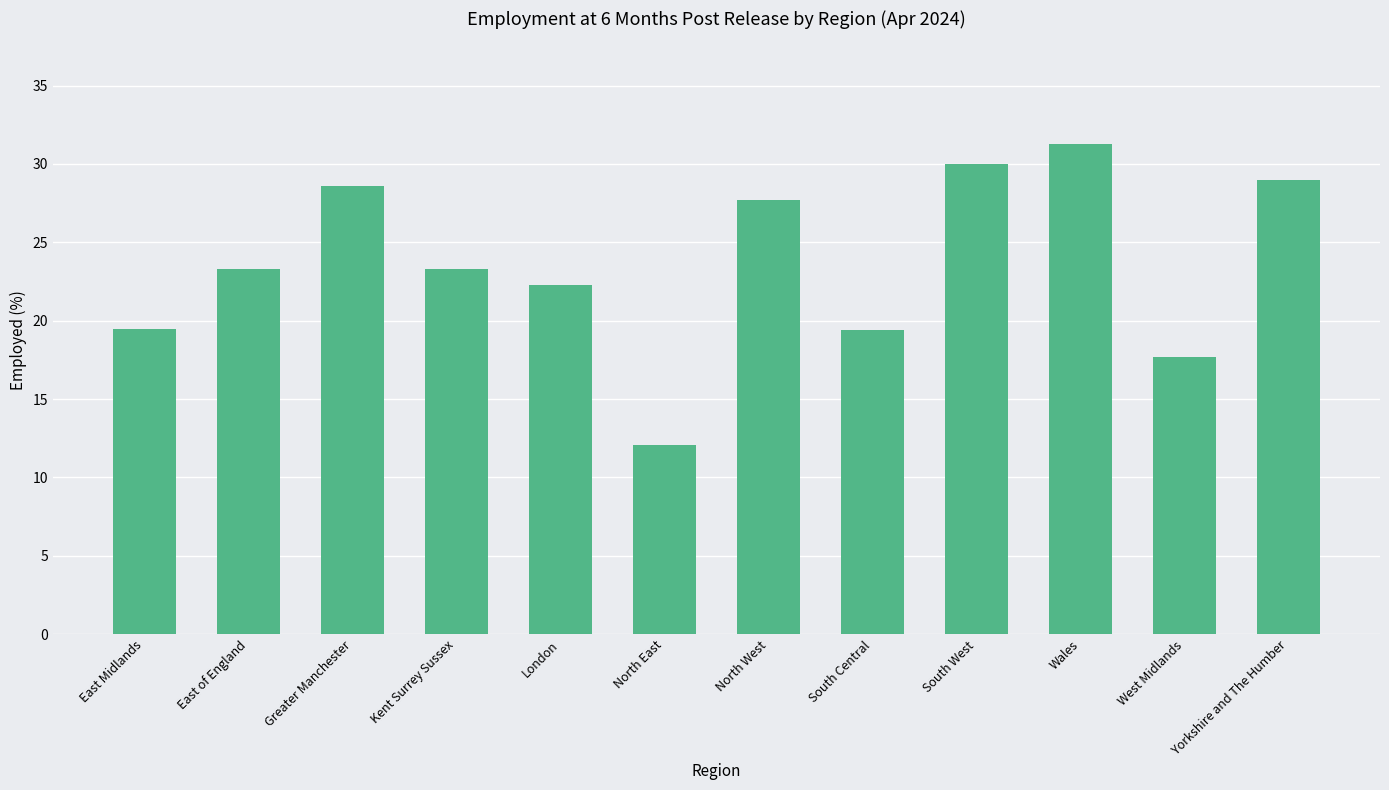

Which category has the highest value across all series?

Wales